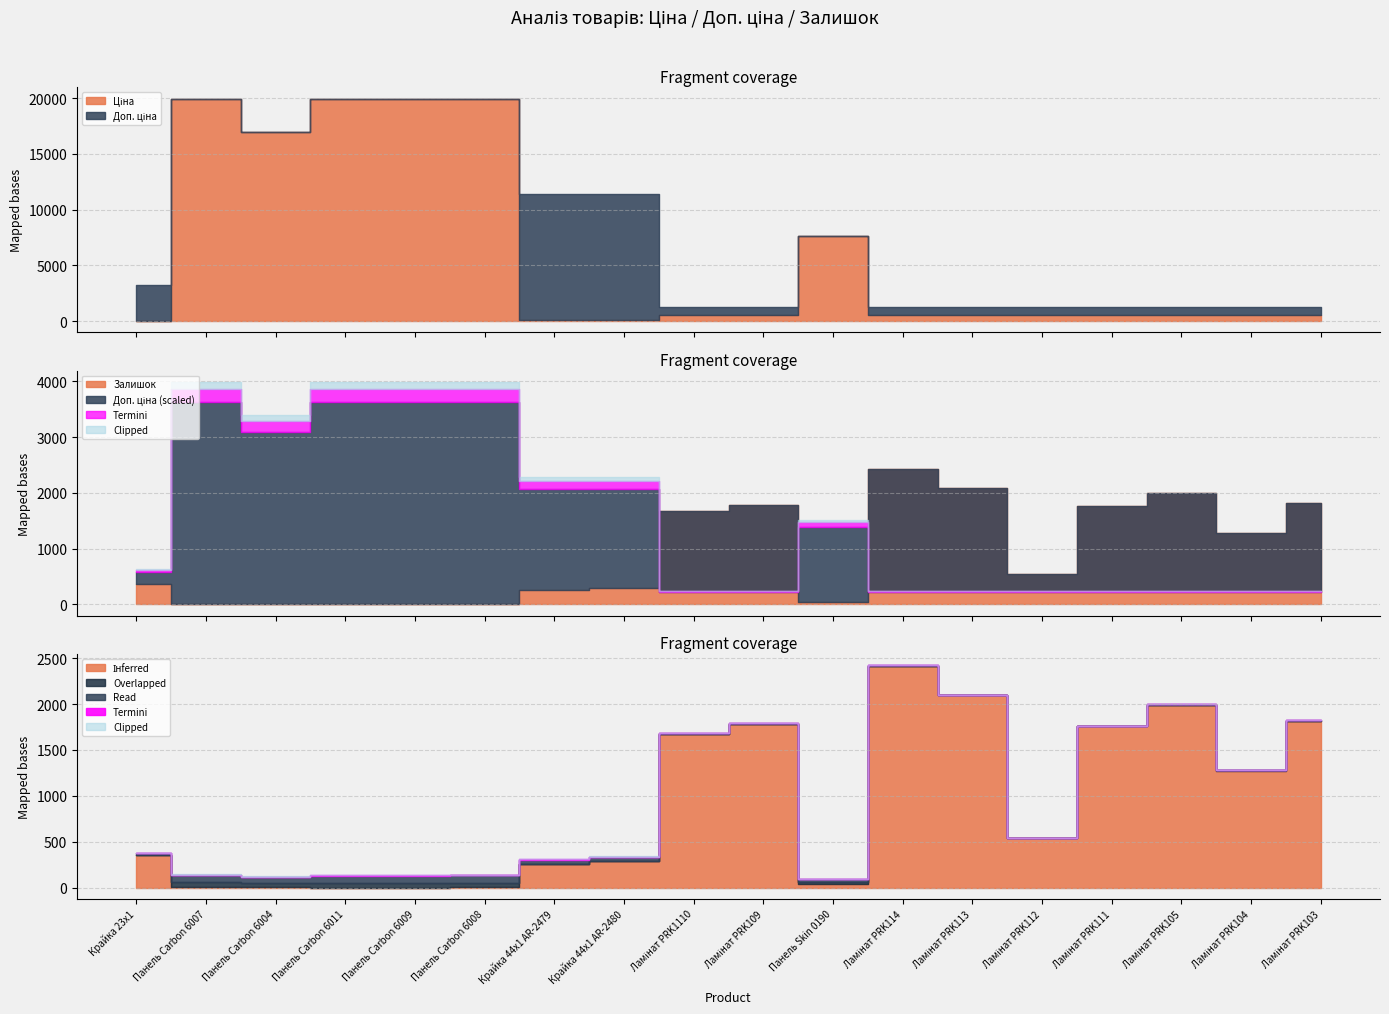

True or false: Ціна and Залишок intersect in this chart.

True